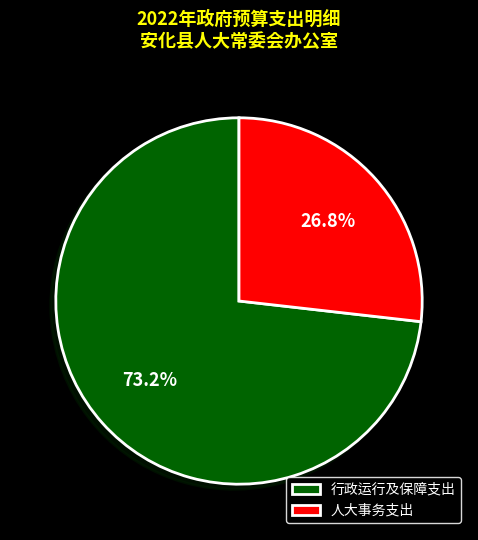

Rank the categories by value from highest to lowest.

行政运行及保障支出, 人大事务支出